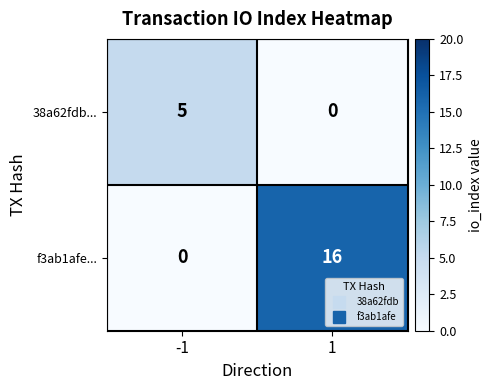

What is the sum of all 38a62fdb... values?

5